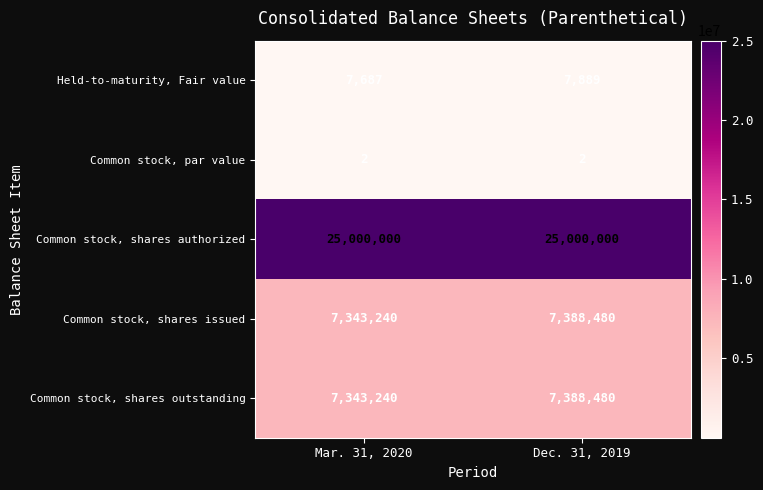

At how many categories does at least one series exceed 17073893?

2